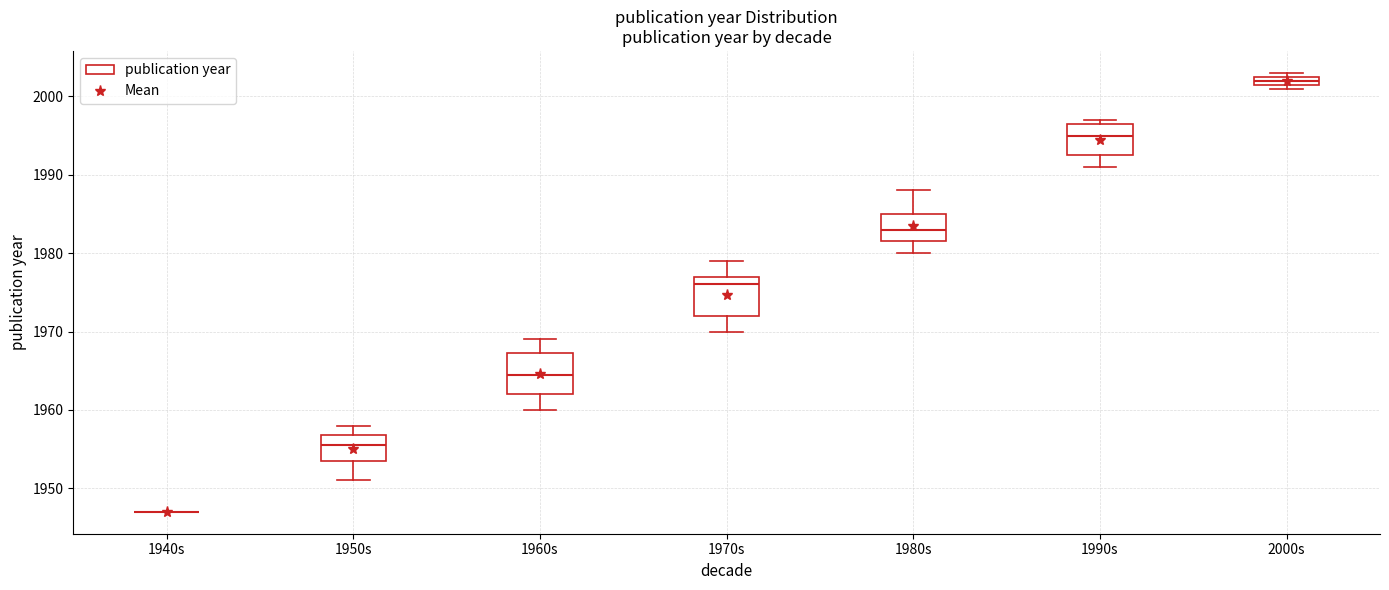

Where is the lower edge of the box for 1980s on the y-axis? The values are not printed on the chart, so give them approximately, as read against the axis.

1982